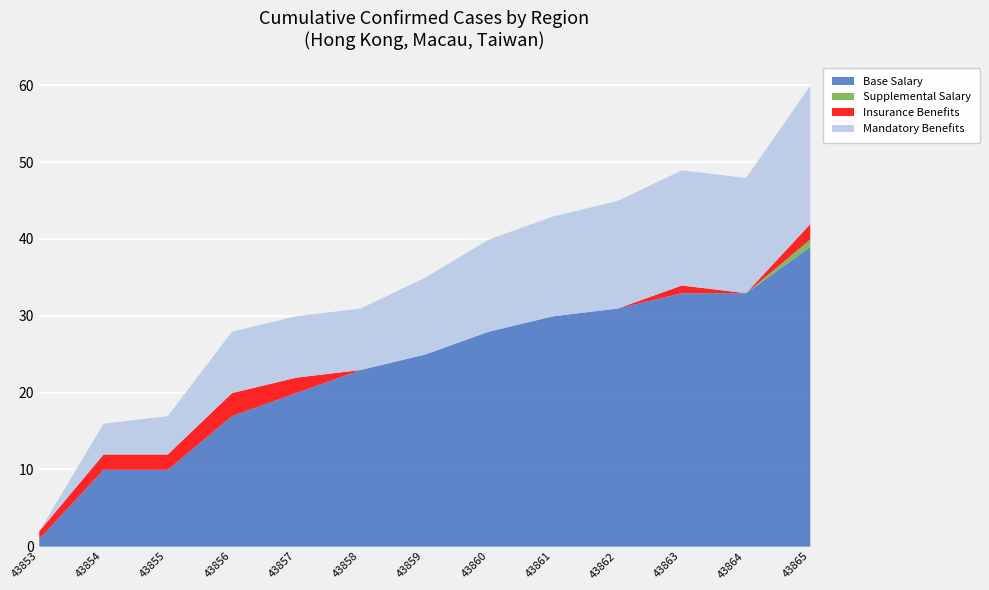

Reading left to right, list all the values displayed in this chart.

Base Salary: 1	10	10	17	20	23	25	28	30	31	33	33	39
Supplemental Salary: 0	0	0	0	0	0	0	0	0	0	0	0	1
Insurance Benefits: 1	2	2	3	2	0	0	0	0	0	1	0	2
Mandatory Benefits: 0	4	5	8	8	8	10	12	13	14	15	15	18